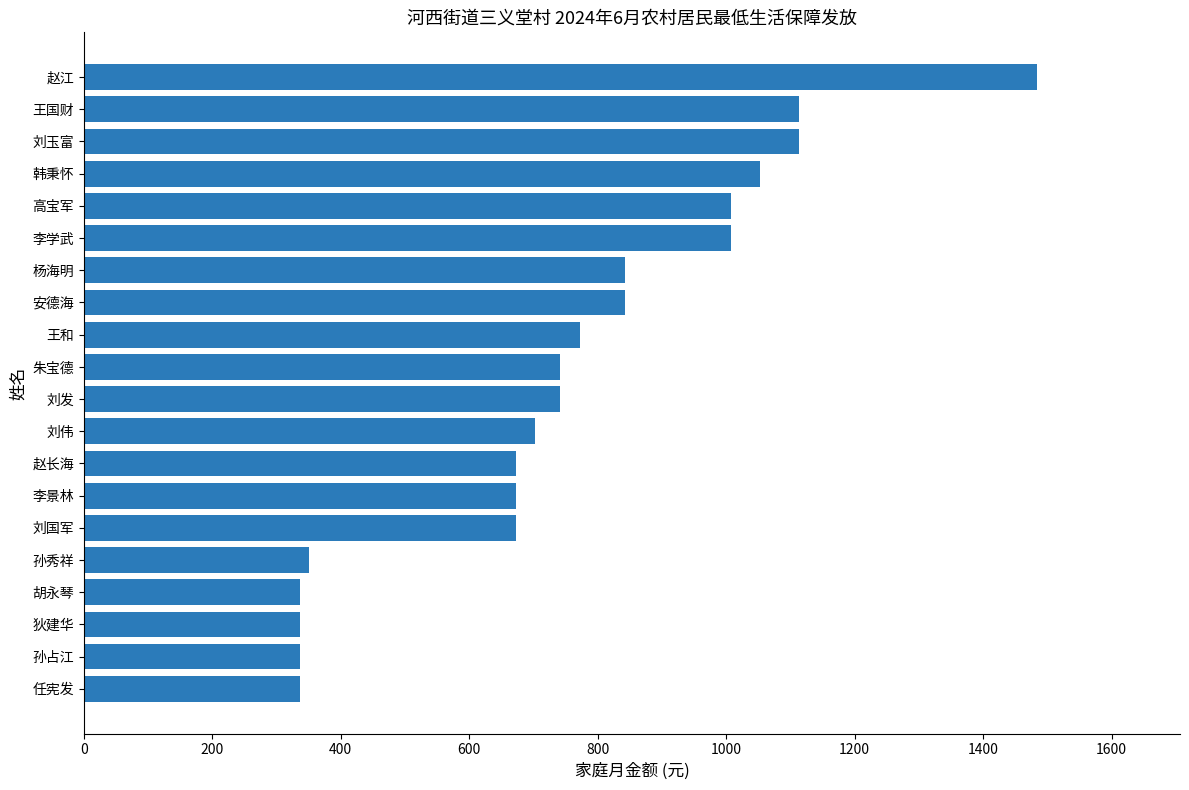

The chart shows a value of 479 at 刘发. True or false?

False